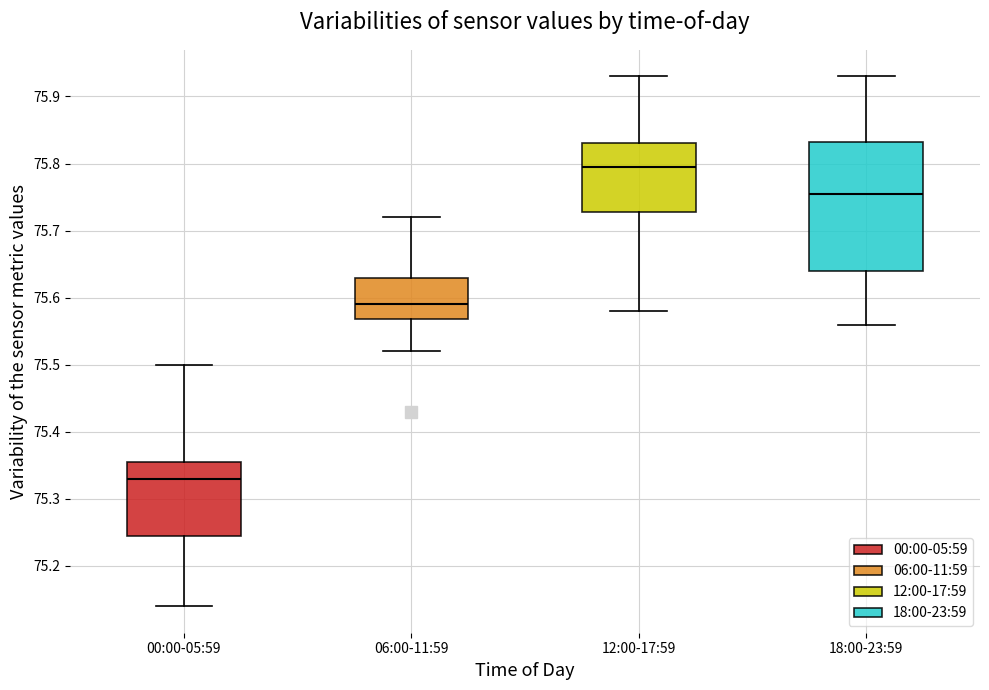

Which box's median line is the lowest?

00:00-05:59